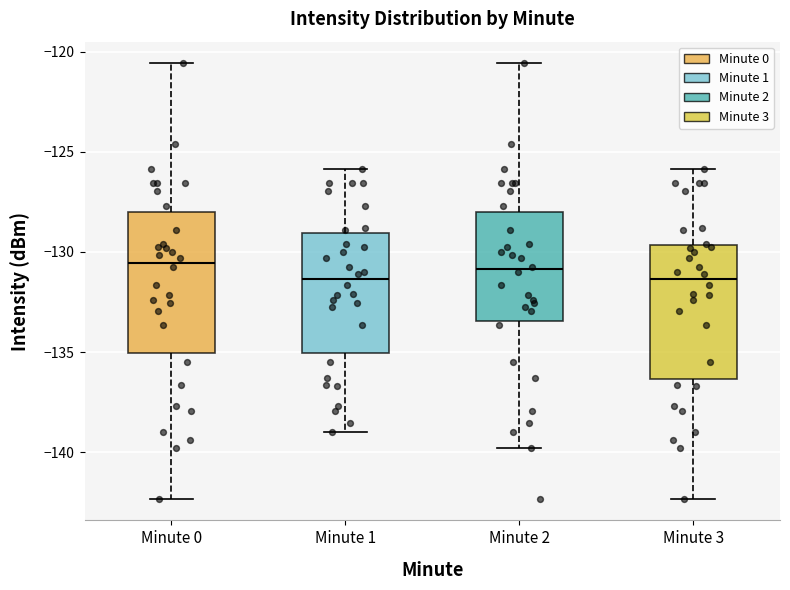

Where is the lower edge of the box for Minute 3 on the y-axis? The values are not printed on the chart, so give them approximately, as read against the axis.

-136.5